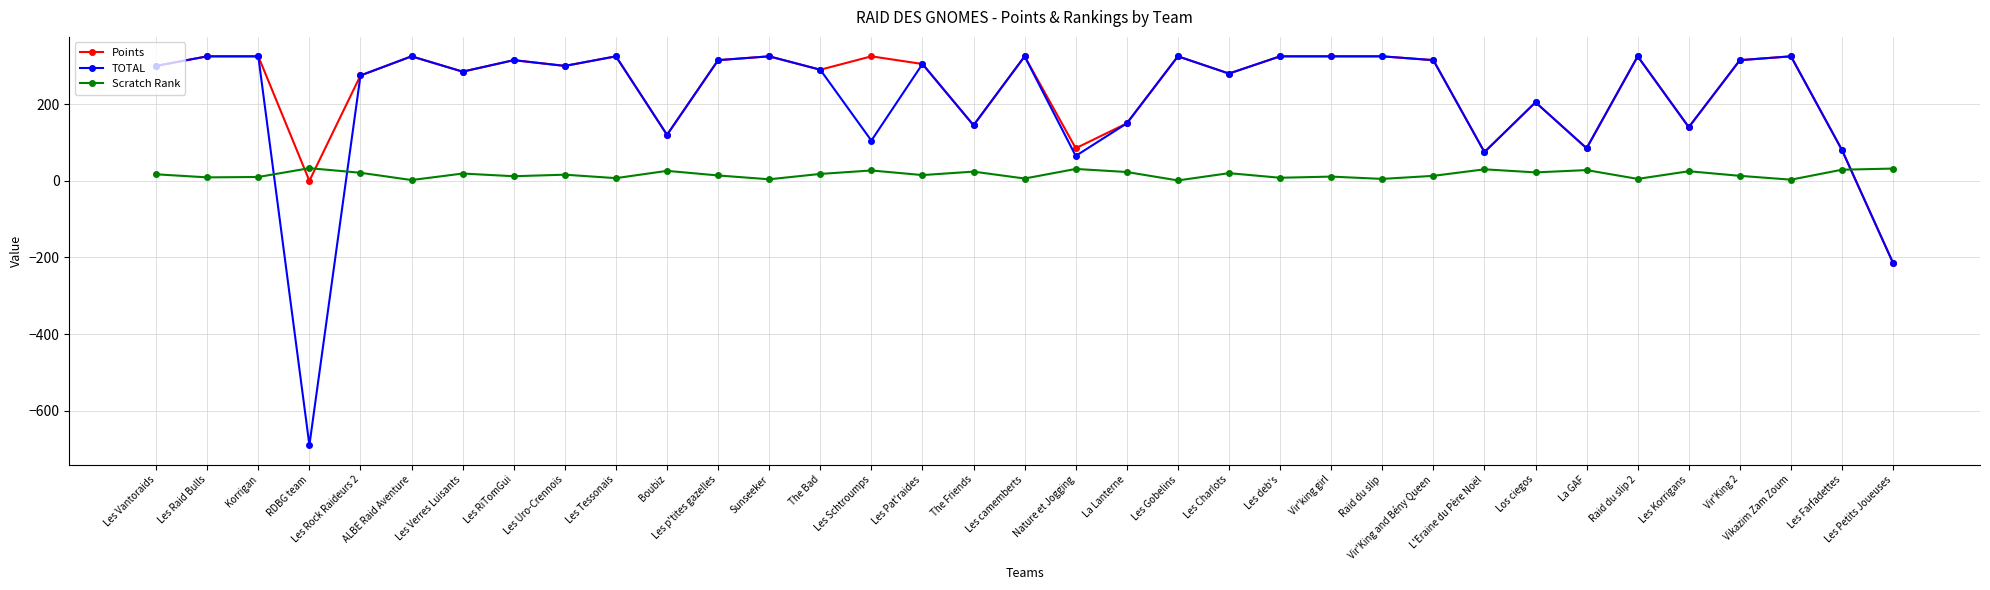

True or false: Scratch Rank and Points cross at least once.

True